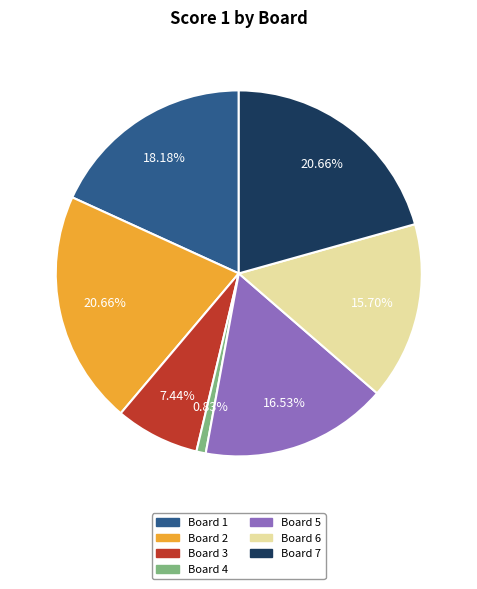

Is there a majority slice in this chart?

No